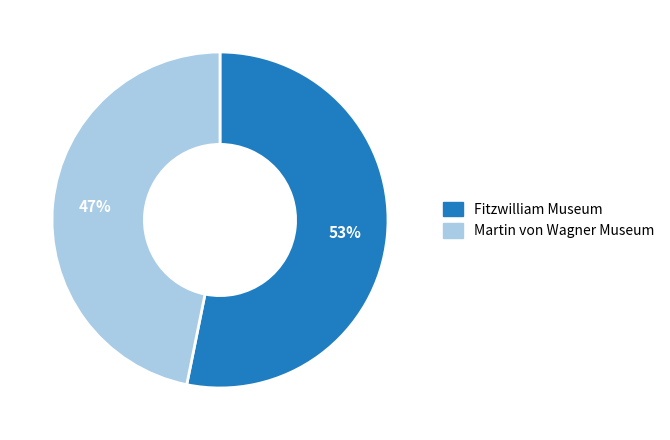

To the nearest percent, what is the difference between the Fitzwilliam Museum and Martin von Wagner Museum slice percentages?

6%